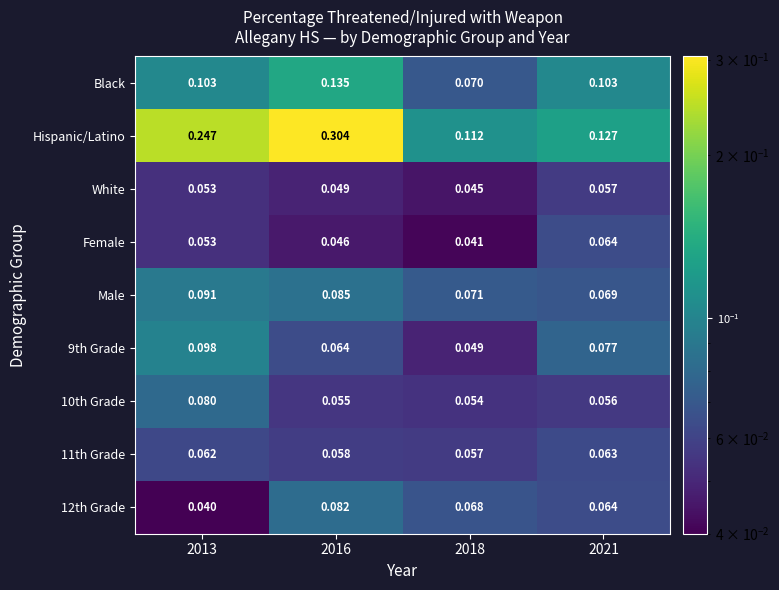

Between 2018 and 2021, which series saw the biggest shift?

Black